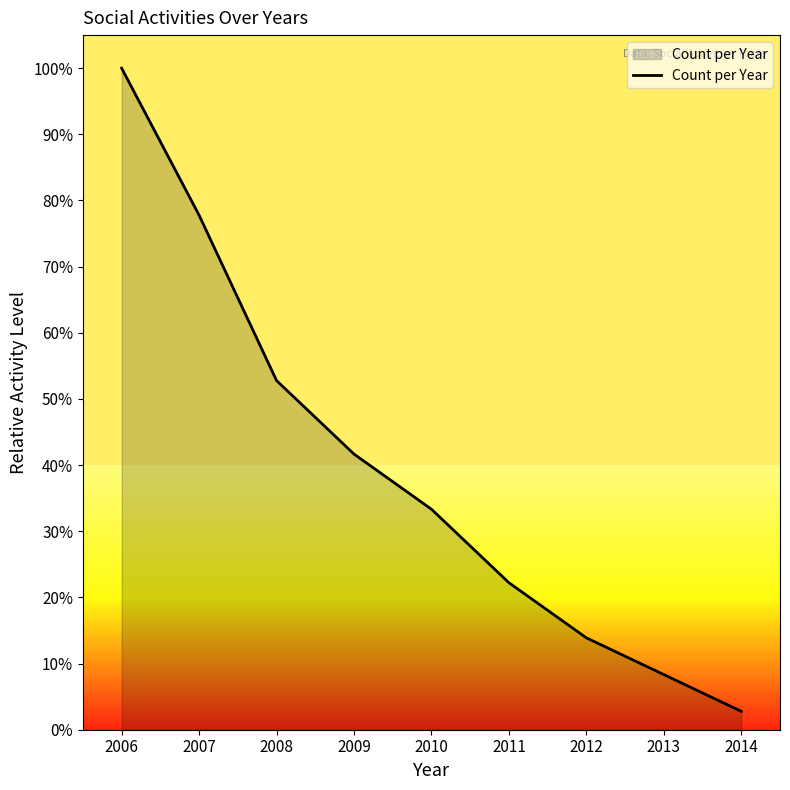

True or false: there are more than 1 points higher than both neighbors.

False